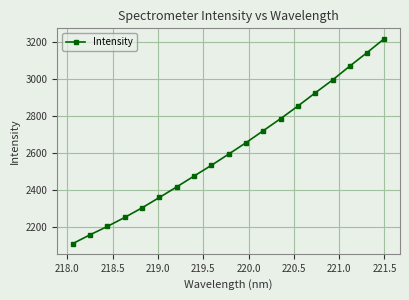

Reading left to right, list all the values displayed in this chart.

2110.2	2157.8	2202.8	2251.4	2303.1	2359.1	2416.0	2474.4	2532.1	2592.8	2654.3	2719.1	2784.1	2852.0	2923.2	2992.5	3067.8	3140.7	3216.1